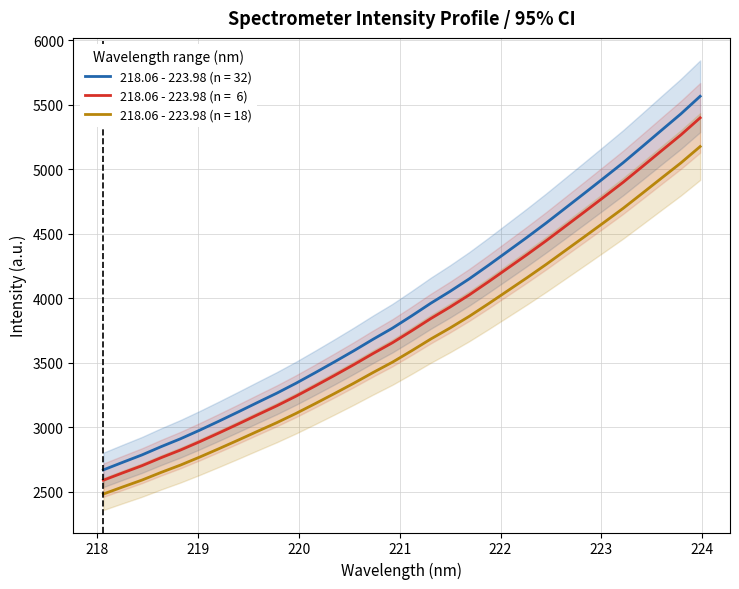

Is the value of y at 23 greater than the value of x at 25?

No